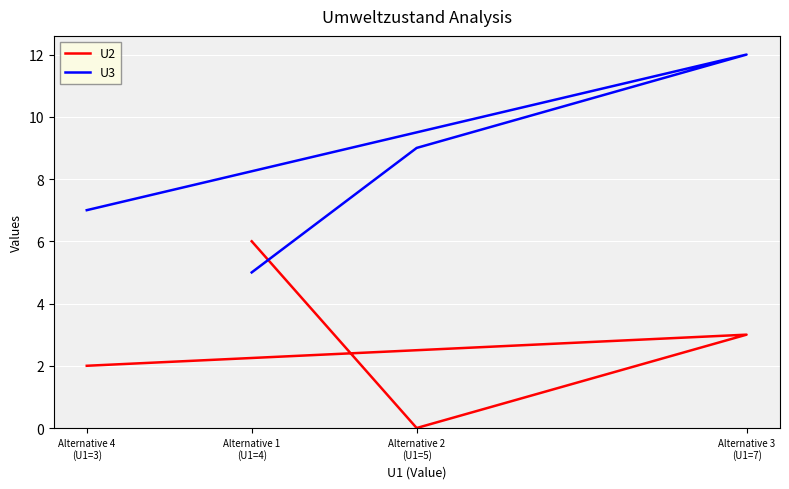

After their last crossing, which series has the higher values: U3 or U2?

U3